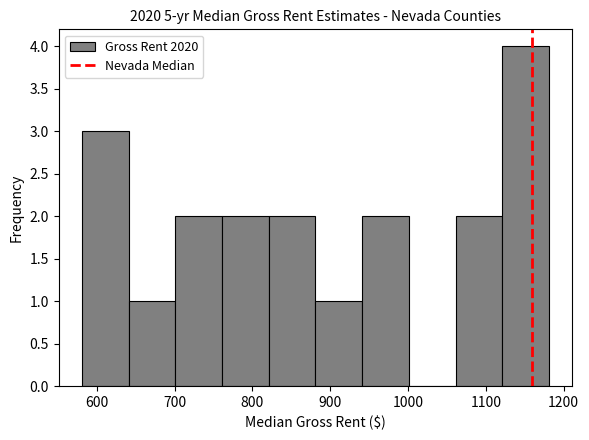

How tall is the bar that spans 581 to 641 on the x-axis? Neither the bar edges nor the heights are printed on the chart, so give them approximately, as read against the axes.

3